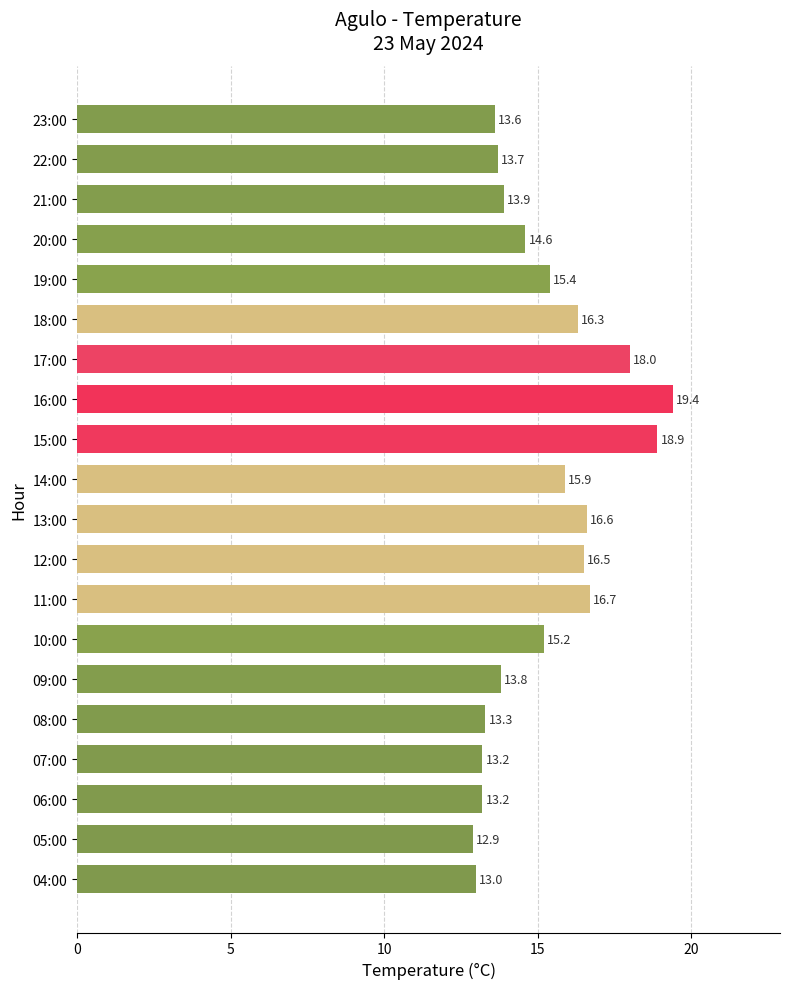

Between 09:00 and 13:00, which is larger?

13:00